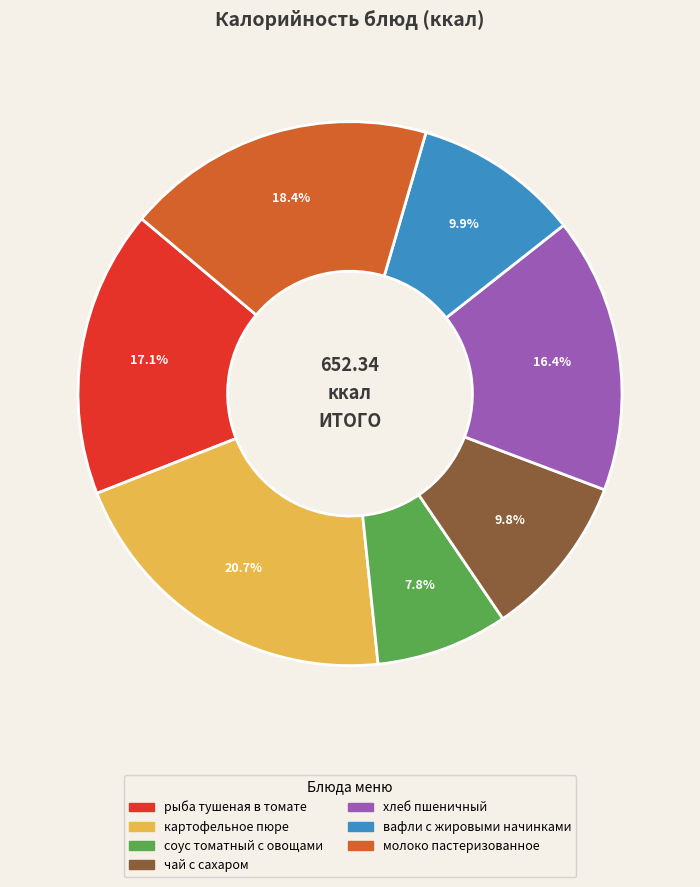

What percentage do вафли с жировыми начинками and рыба тушеная в томате together represent?

27.0%